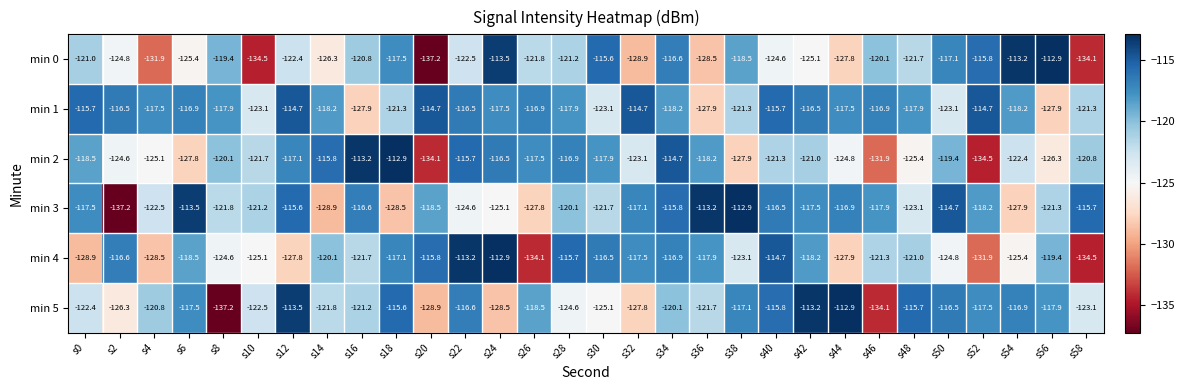

What is the total value across all series at s54?

-724.0